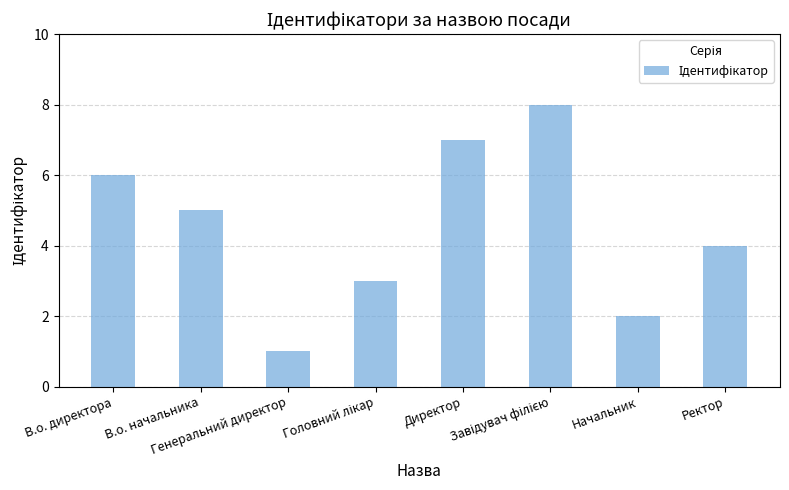

What is the maximum value shown in the chart?

8